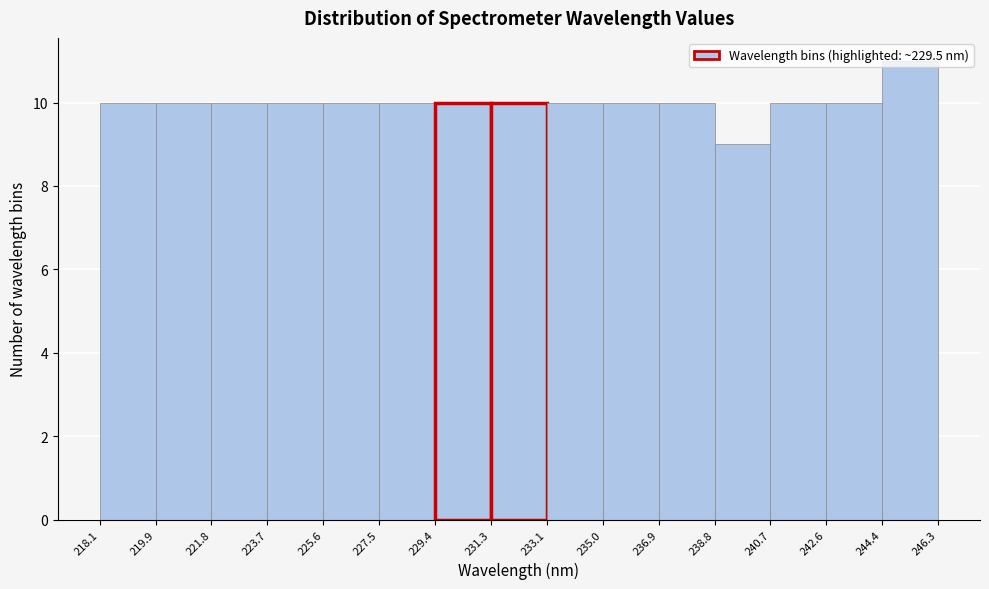

How tall is the bar that spans 240.7 to 242.6 on the x-axis? The values are not printed on the chart, so give them approximately, as read against the axis.

10